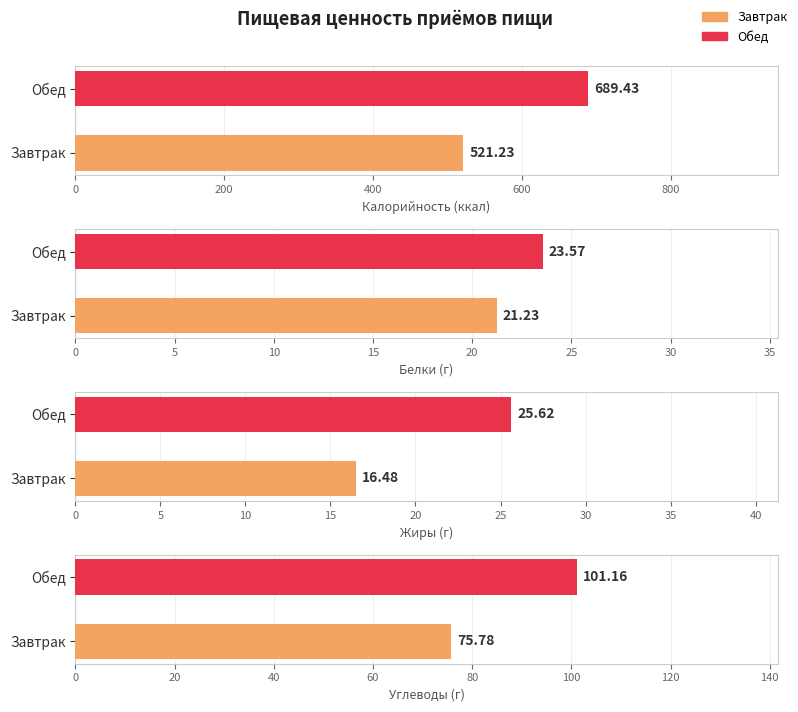

What position from the left is Обед?

2